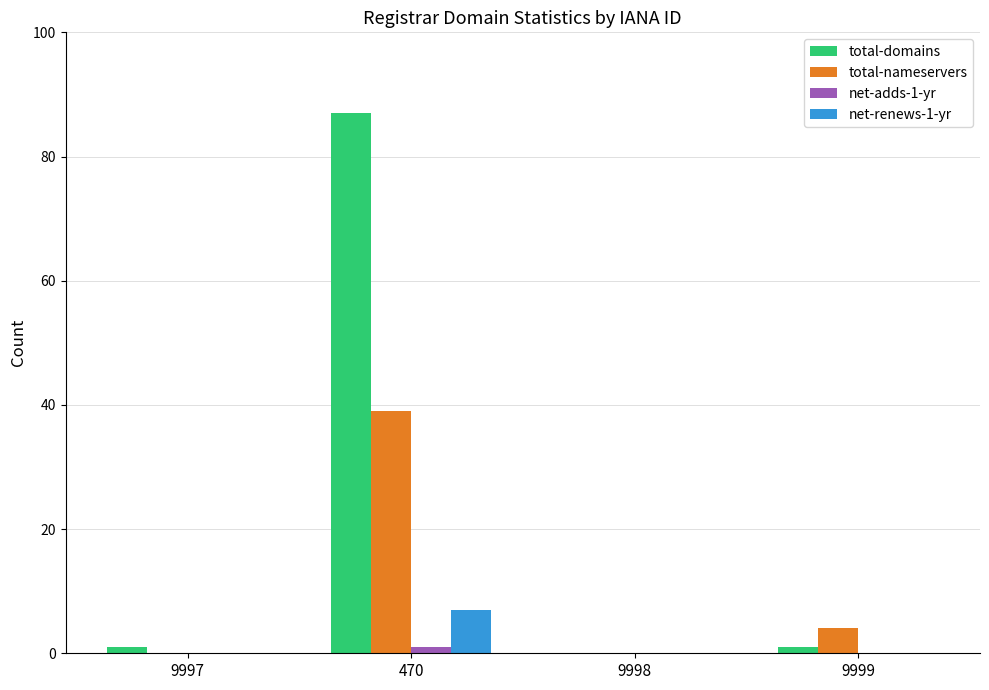

Between 9997 and 470, which series saw the biggest shift?

total-domains